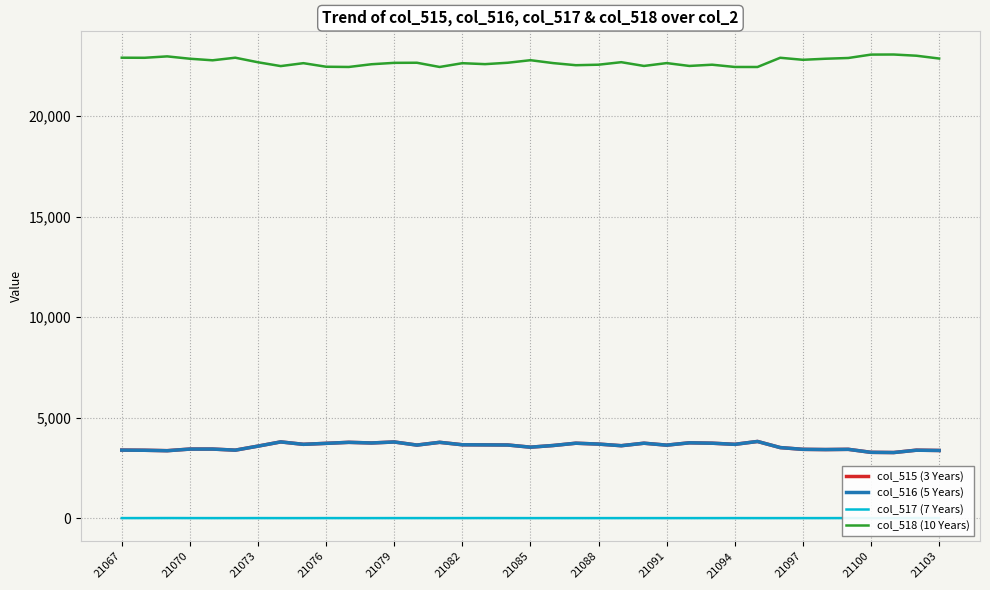

How many categories are shown in the chart?

37